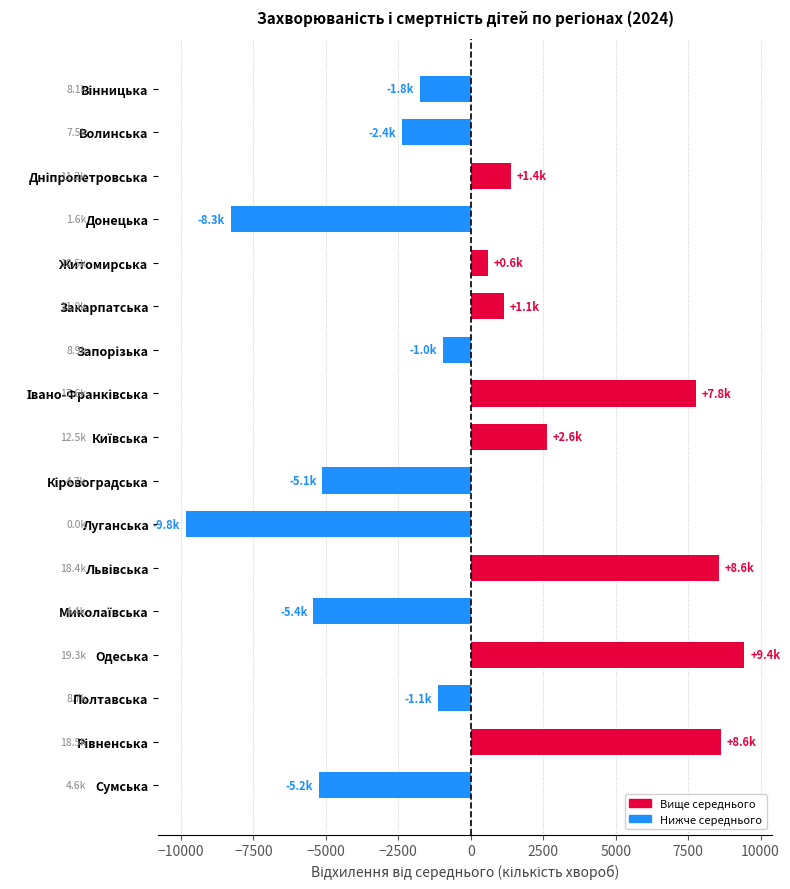

What is the difference between the maximum and minimum values?

19268.0